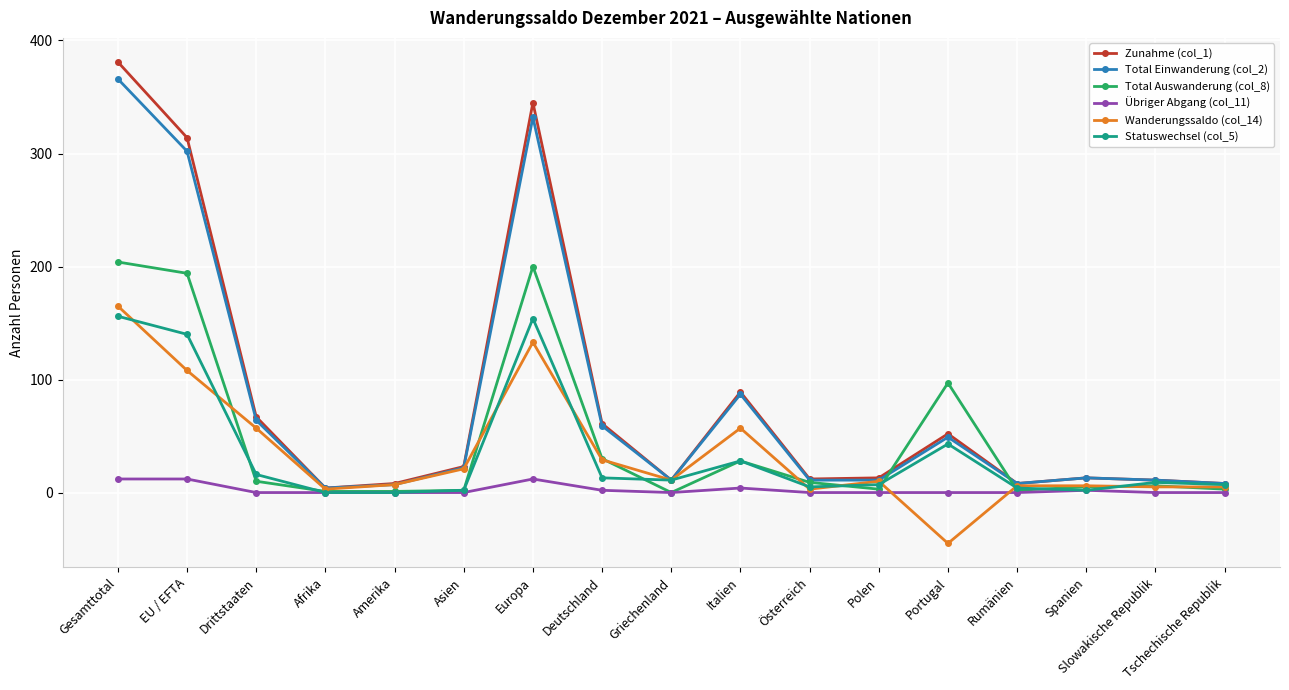

Is the value of Übriger Abgang (col_11) at Gesamttotal greater than the value of Wanderungssaldo (col_14) at Portugal?

Yes